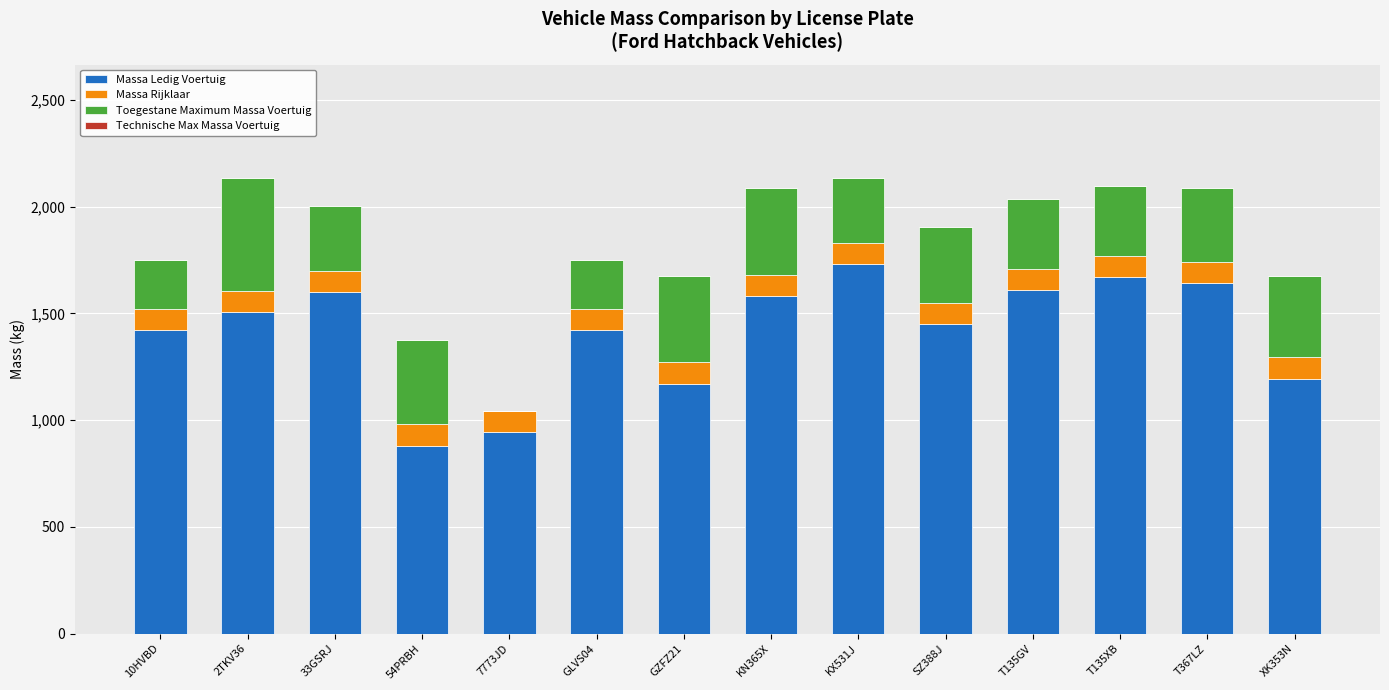

What is the sum of all Massa Ledig Voertuig values?

19817